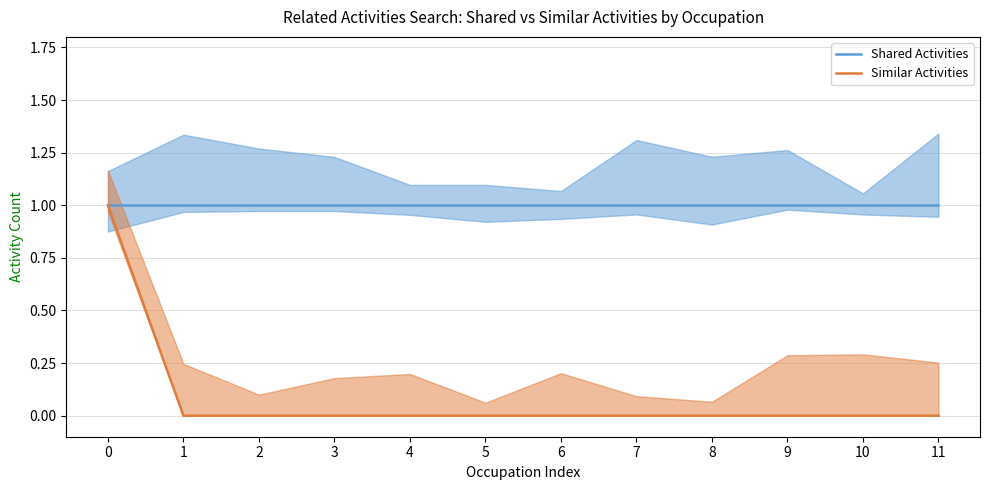

True or false: Similar Activities has more than 2 interior local peaks.

False